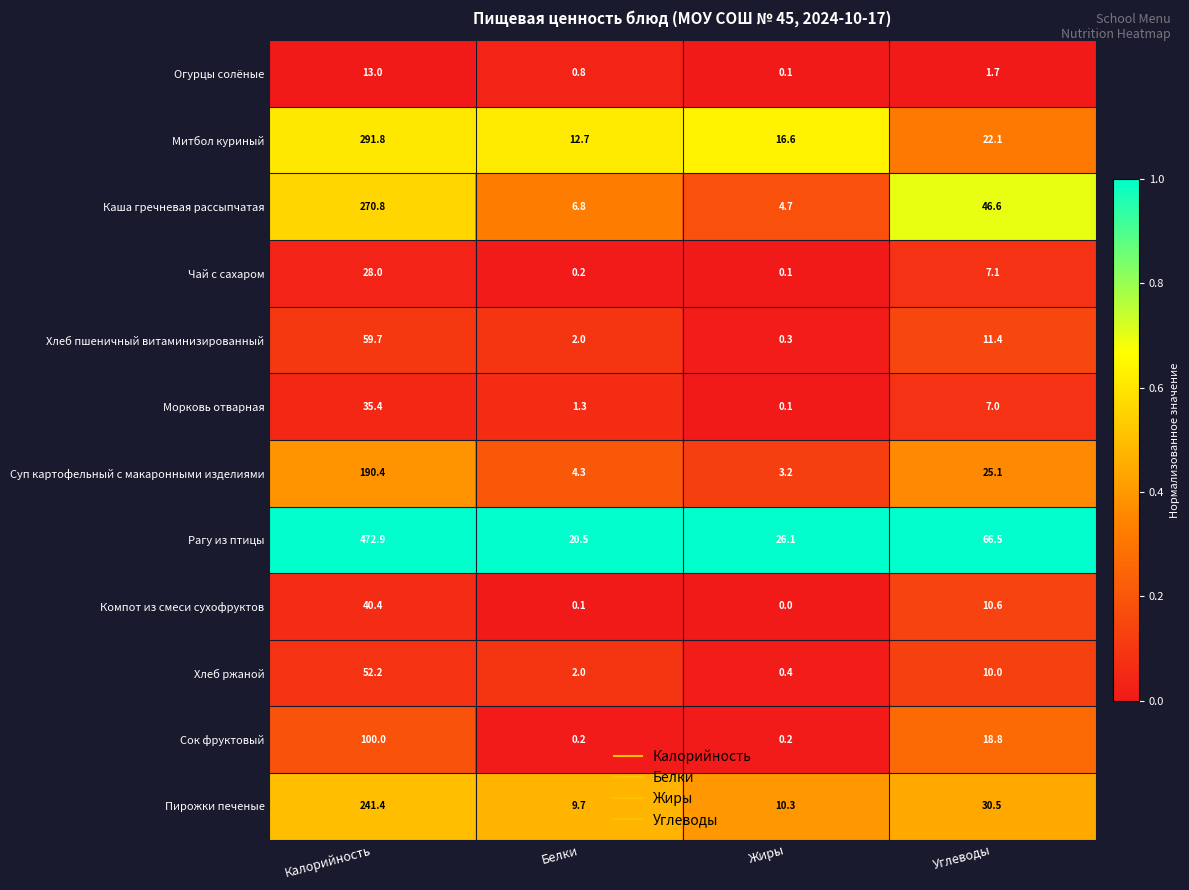

Which series has the largest total across all categories?

Рагу из птицы